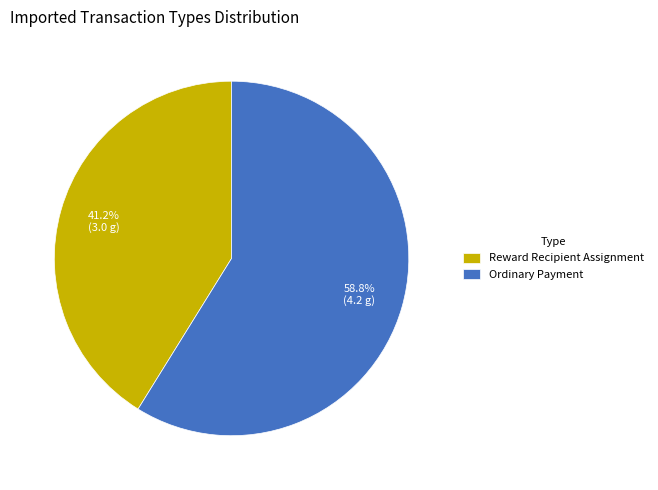

To the nearest percent, what is the combined percentage of Reward Recipient Assignment and Ordinary Payment?

100%